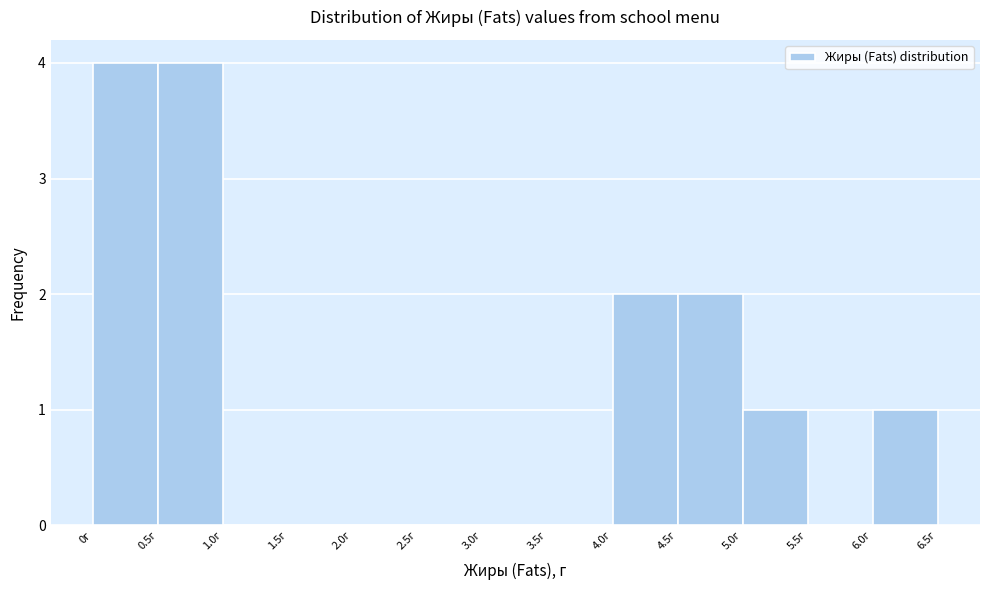

Reading left to right, list every bar in this chart as the range it spans on the x-axis followed by its height. The values are not printed on the chart, so give them approximately, as read against the axis.

0.0 to 0.5: 4
0.5 to 1.0: 4
1.0 to 1.5: 0
1.5 to 2.0: 0
2.0 to 2.5: 0
2.5 to 3.0: 0
3.0 to 3.5: 0
3.5 to 4.0: 0
4.0 to 4.5: 2
4.5 to 5.0: 2
5.0 to 5.5: 1
5.5 to 6.0: 0
6.0 to 6.5: 1